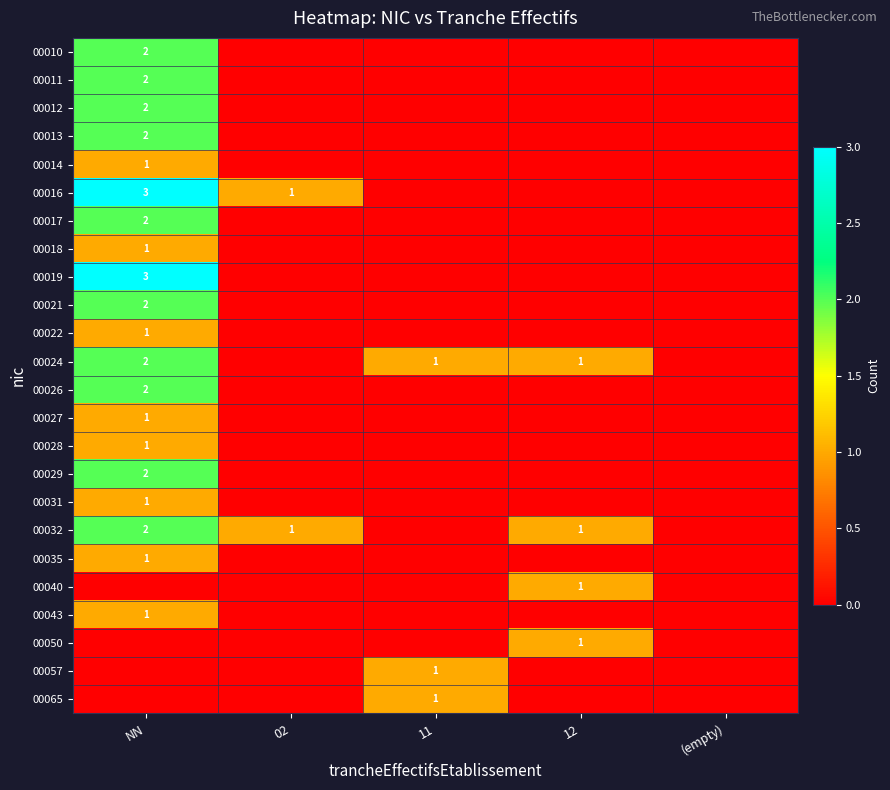

The 00043 series shows 1 at NN. True or false?

True